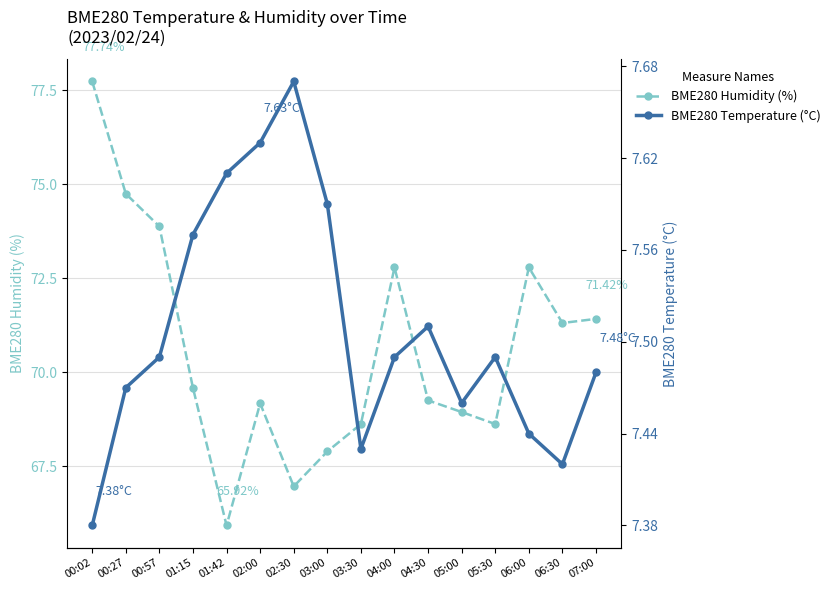

At how many categories does at least one series exceed 38?

16